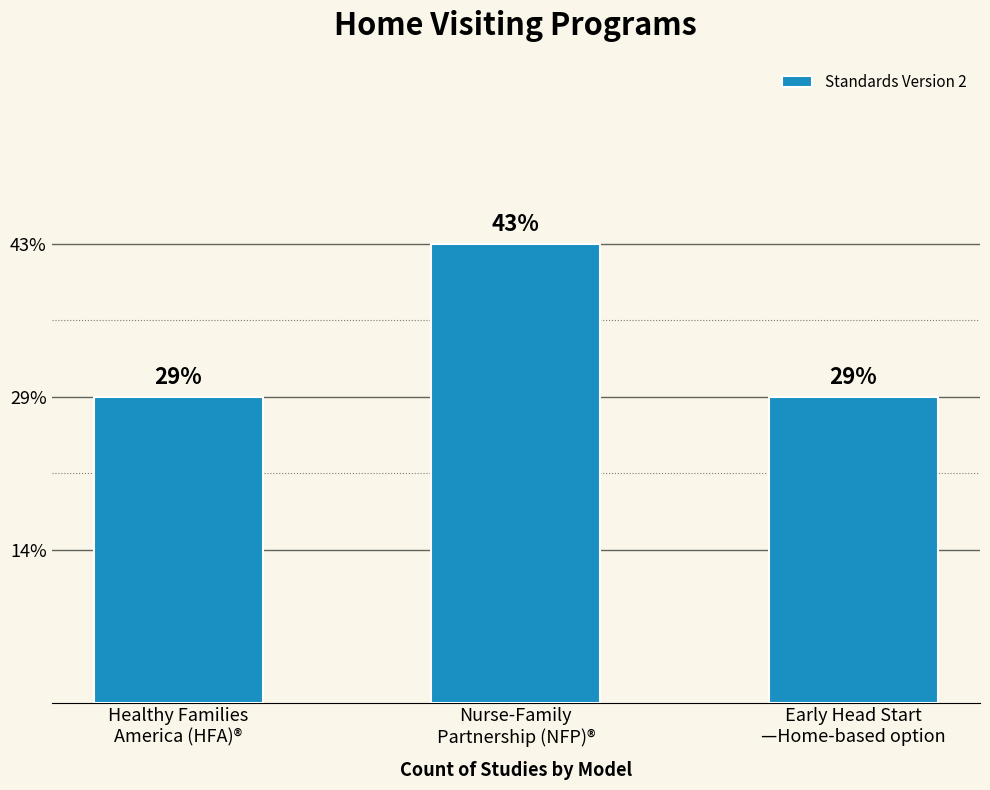

Are the bars grouped side by side (vs. stacked)?

No